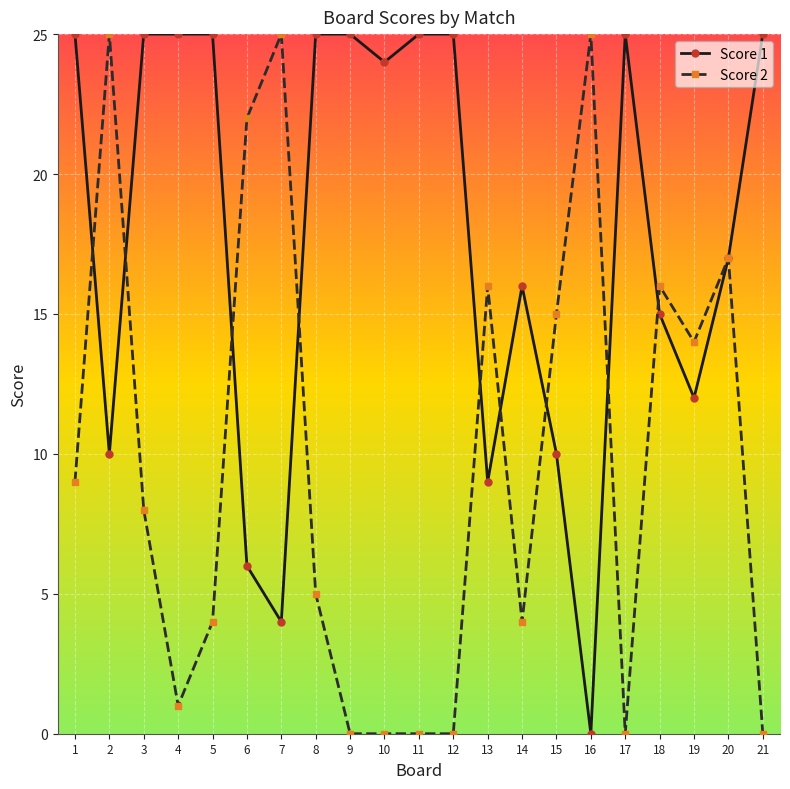

Where do Score 1 and Score 2 first cross each other?

1 and 2